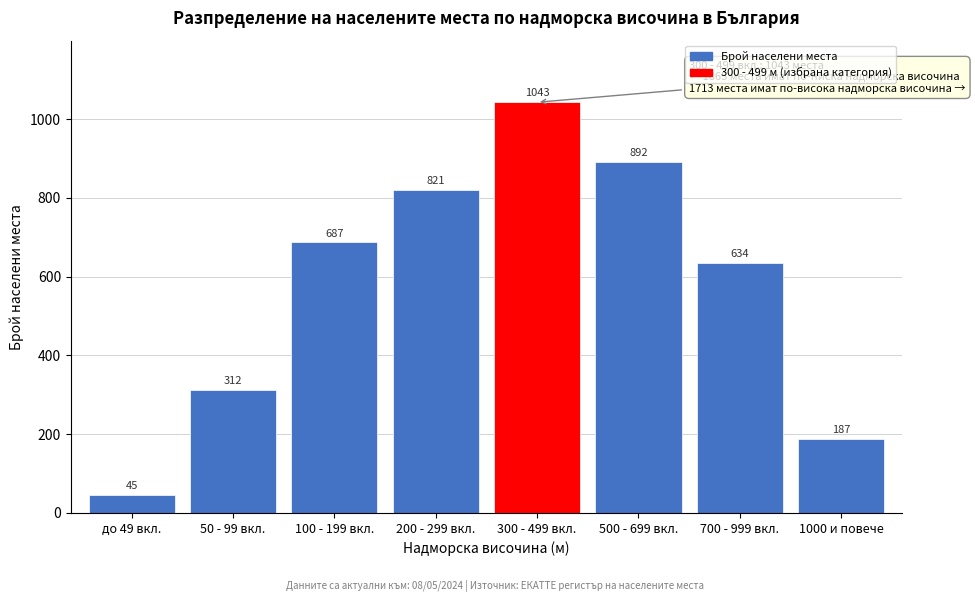

Reading right to left, list all the values displayed in this chart.

1000 и повече=187	700 - 999 вкл.=634	500 - 699 вкл.=892	300 - 499 вкл.=1043	200 - 299 вкл.=821	100 - 199 вкл.=687	50 - 99 вкл.=312	до 49 вкл.=45